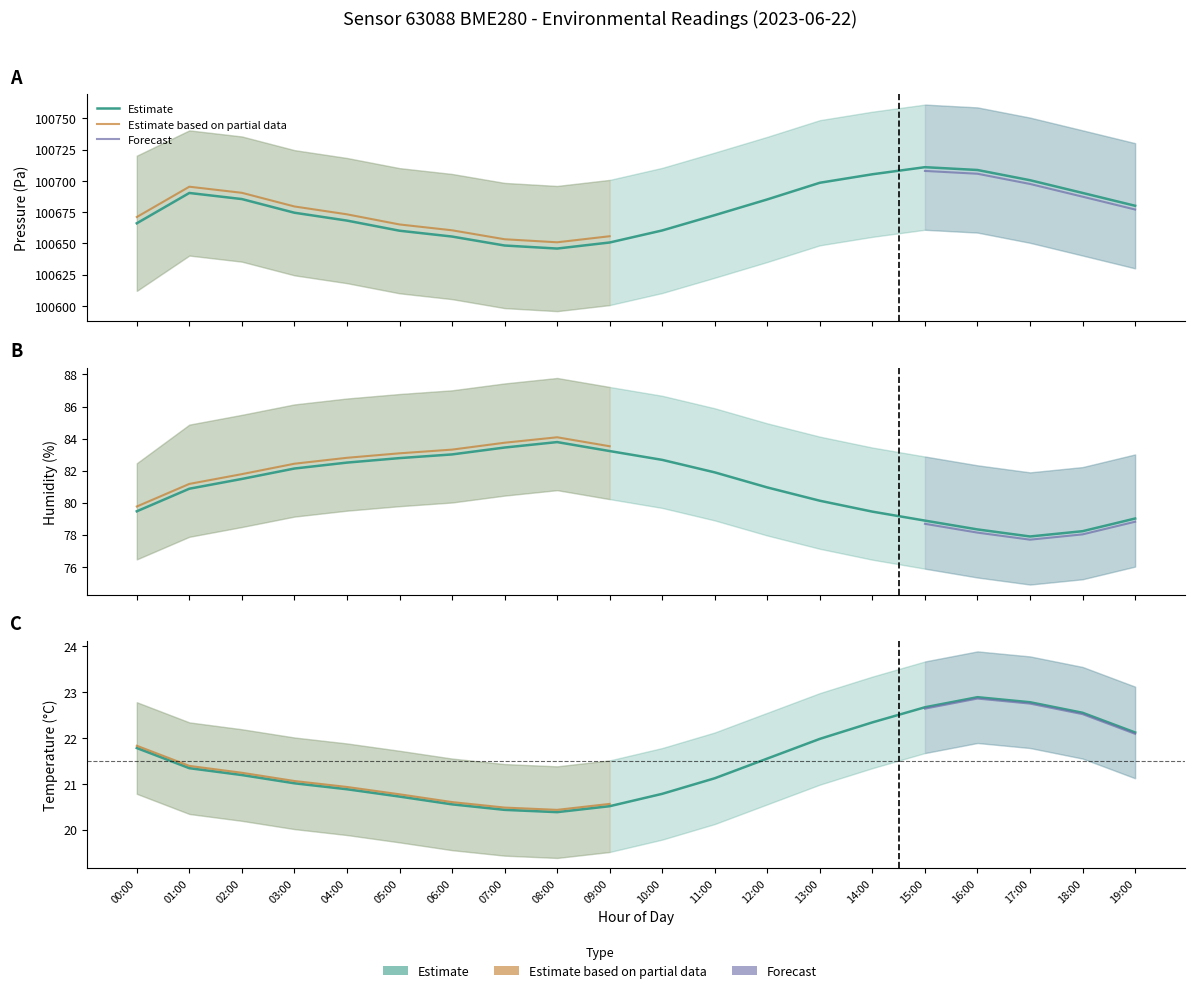

Reading left to right, what are all the values shown in this chart?

pressure: 00:00=100666.1	01:00=100690.3	02:00=100685.4	03:00=100674.5	04:00=100668.2	05:00=100660.1	06:00=100655.5	07:00=100648.3	08:00=100645.9	09:00=100650.7	10:00=100660.3	11:00=100672.6	12:00=100685.1	13:00=100698.4	14:00=100705.2	15:00=100710.9	16:00=100708.6	17:00=100700.5	18:00=100690.3	19:00=100680.1
humidity: 00:00=79.5	01:00=80.9	02:00=81.5	03:00=82.1	04:00=82.5	05:00=82.8	06:00=83.0	07:00=83.4	08:00=83.8	09:00=83.2	10:00=82.7	11:00=81.9	12:00=81.0	13:00=80.1	14:00=79.4	15:00=78.9	16:00=78.3	17:00=77.9	18:00=78.2	19:00=79.0
temperature: 00:00=21.8	01:00=21.3	02:00=21.2	03:00=21.0	04:00=20.9	05:00=20.7	06:00=20.6	07:00=20.4	08:00=20.4	09:00=20.5	10:00=20.8	11:00=21.1	12:00=21.6	13:00=22.0	14:00=22.3	15:00=22.7	16:00=22.9	17:00=22.8	18:00=22.6	19:00=22.1